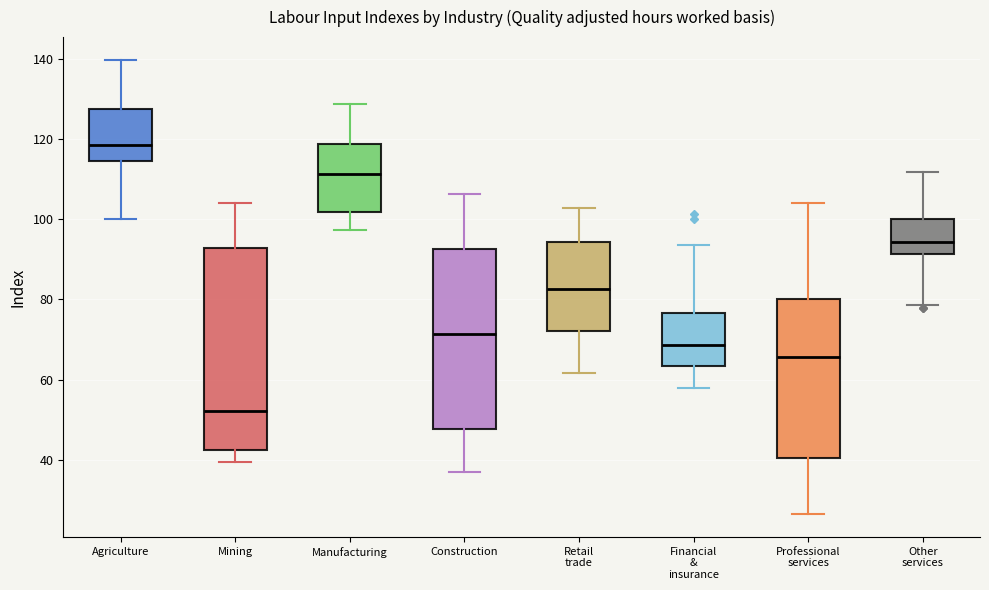

Which box has the highest median line?

Agriculture